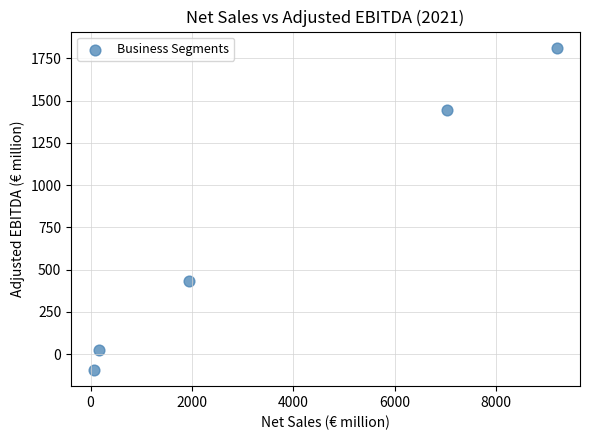

What Y value in the scatter plot is closest to 860?

435